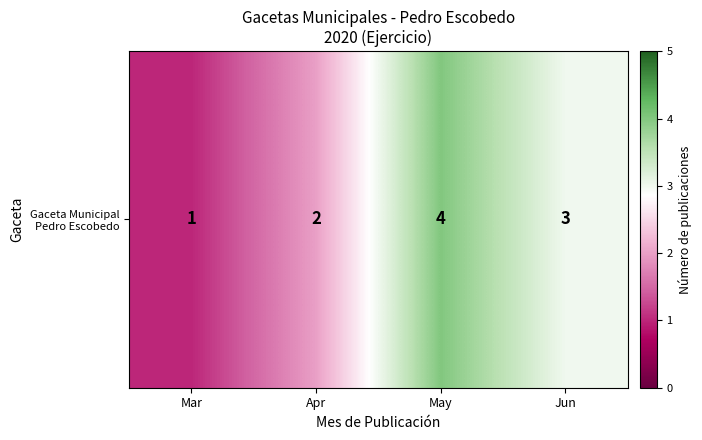

What is the approximate value at Jun?

3